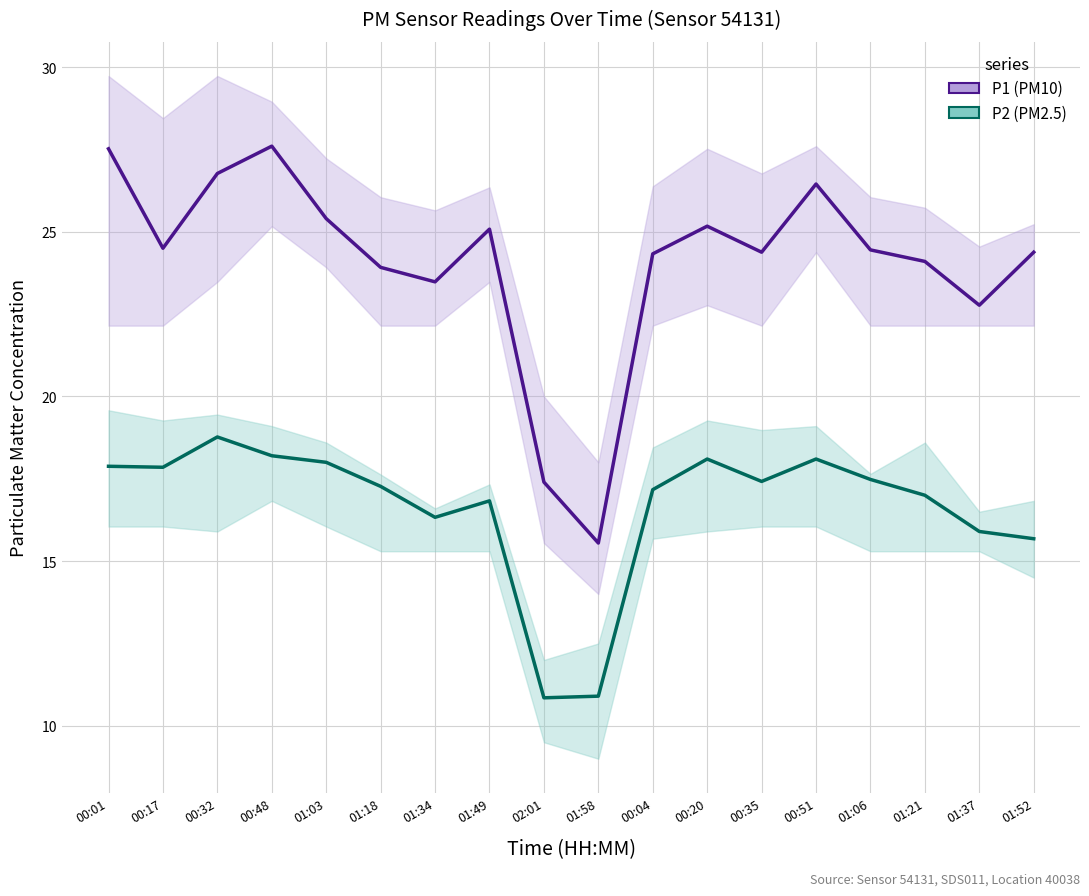

Reading right to left, transcribe all the data shown in this chart.

P1: 24.4	22.8	24.1	24.4	26.4	24.4	25.2	24.3	15.6	17.4	25.1	23.5	23.9	25.4	27.6	26.8	24.5	27.5
P2: 15.7	15.9	17.0	17.5	18.1	17.4	18.1	17.2	10.9	10.8	16.8	16.3	17.3	18.0	18.2	18.8	17.9	17.9